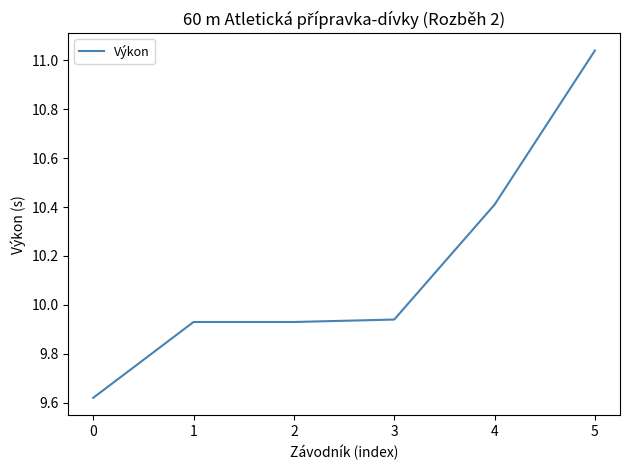

True or false: the data has more than 1 interior local peaks.

False